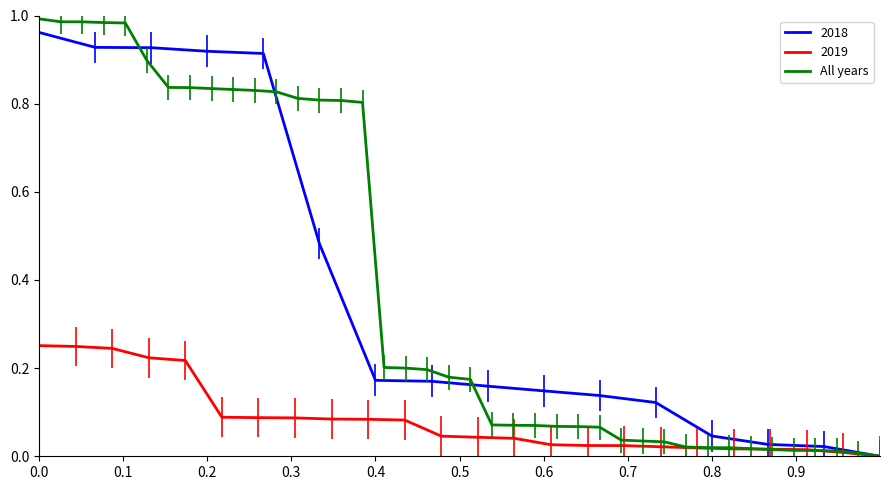

What is the average value?

0.4